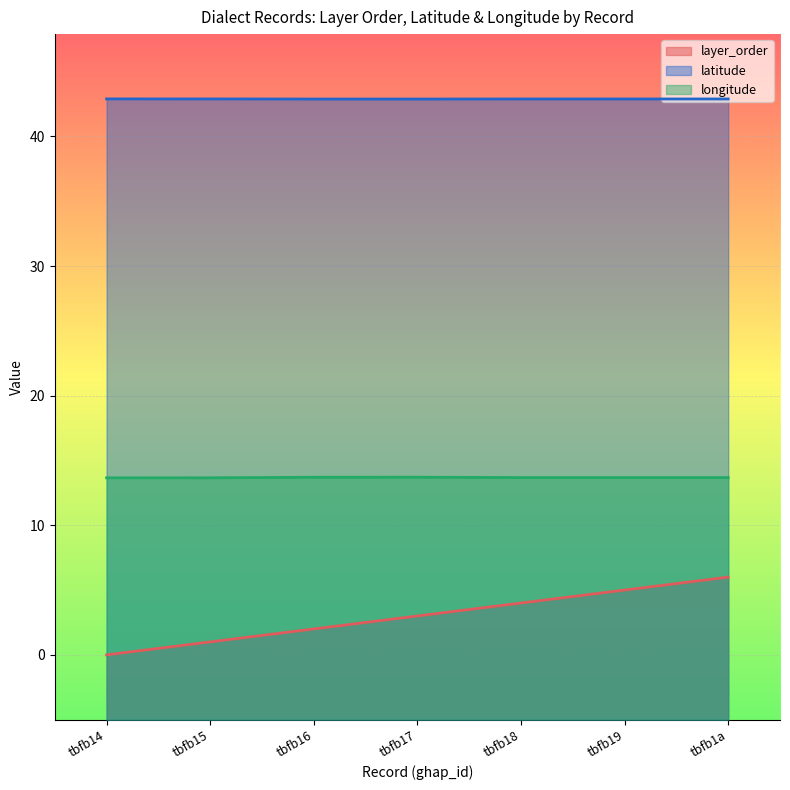

What is the sum of all longitude values?

95.8